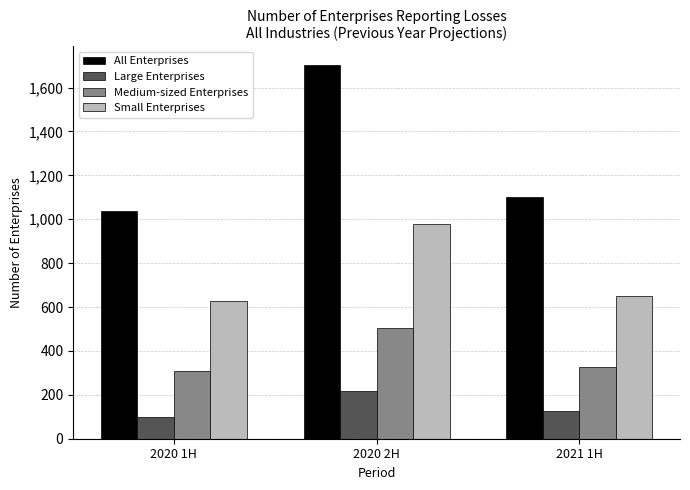

What is the total value across all series at 2021 1H?

2204